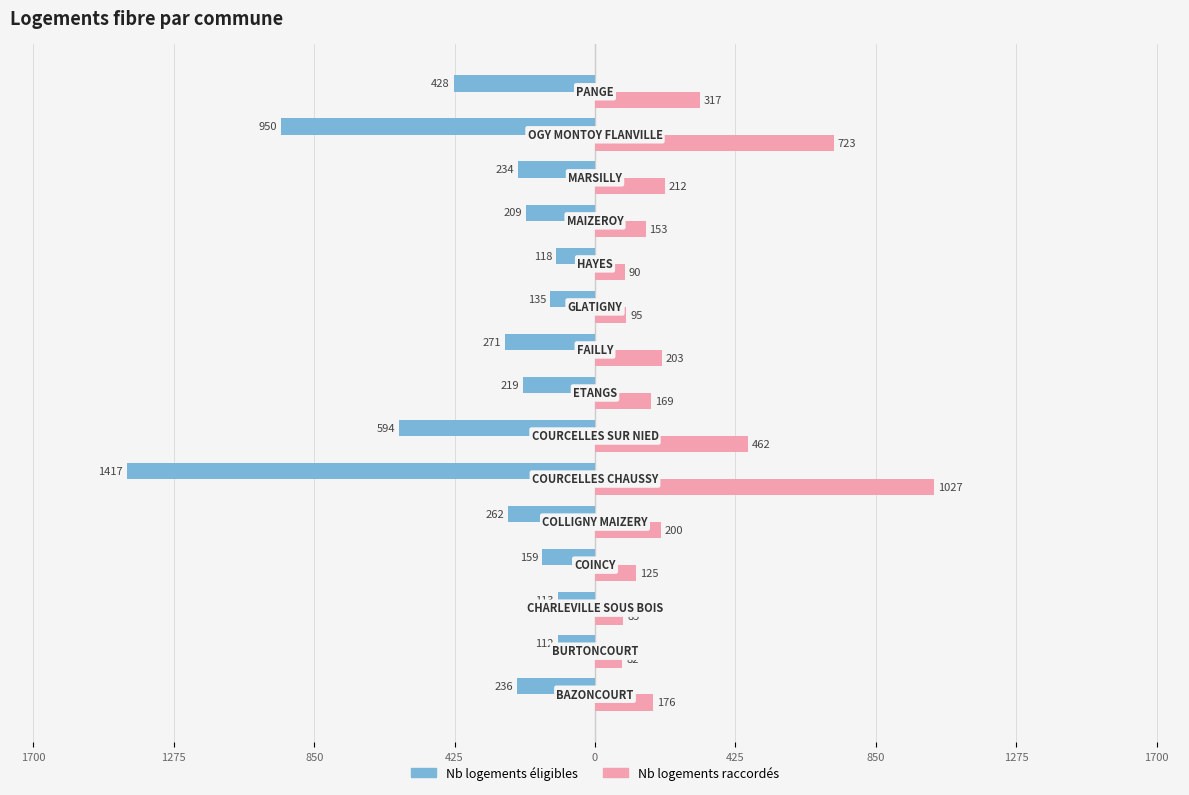

What are all the series names shown in the legend?

Nb logements éligibles, Nb logements raccordés